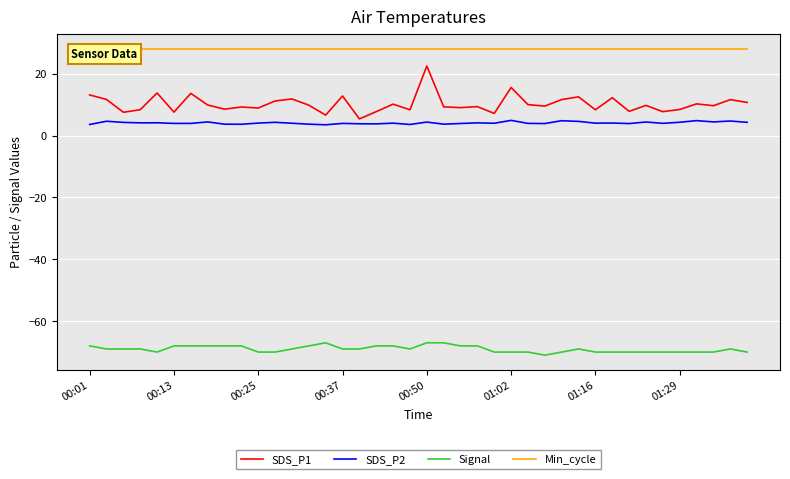

What is the minimum value for SDS_P1?

5.4